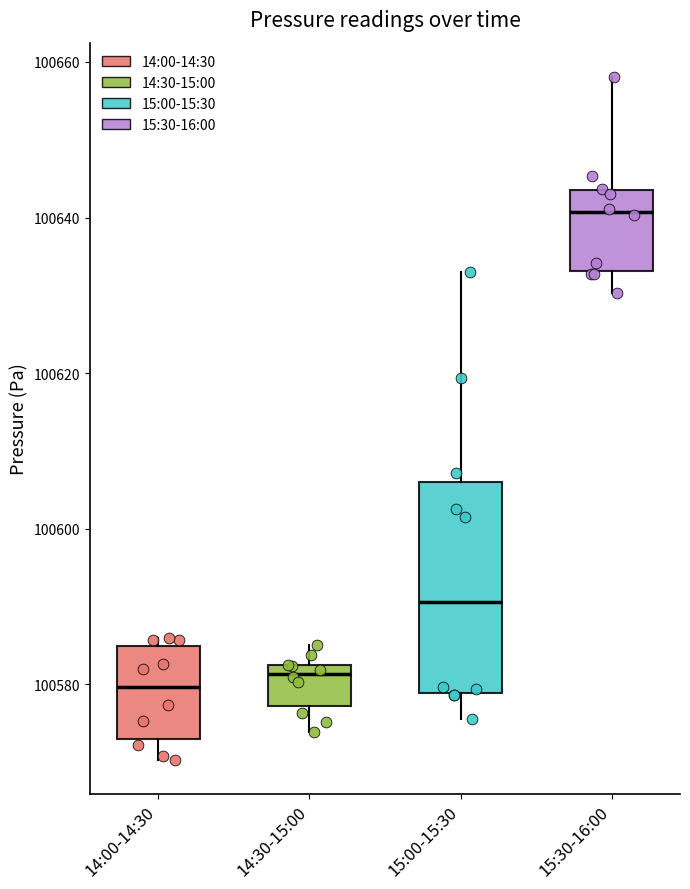

Comparing the boxes themselves (not the whiskers), which one is the tallest?

15:00-15:30